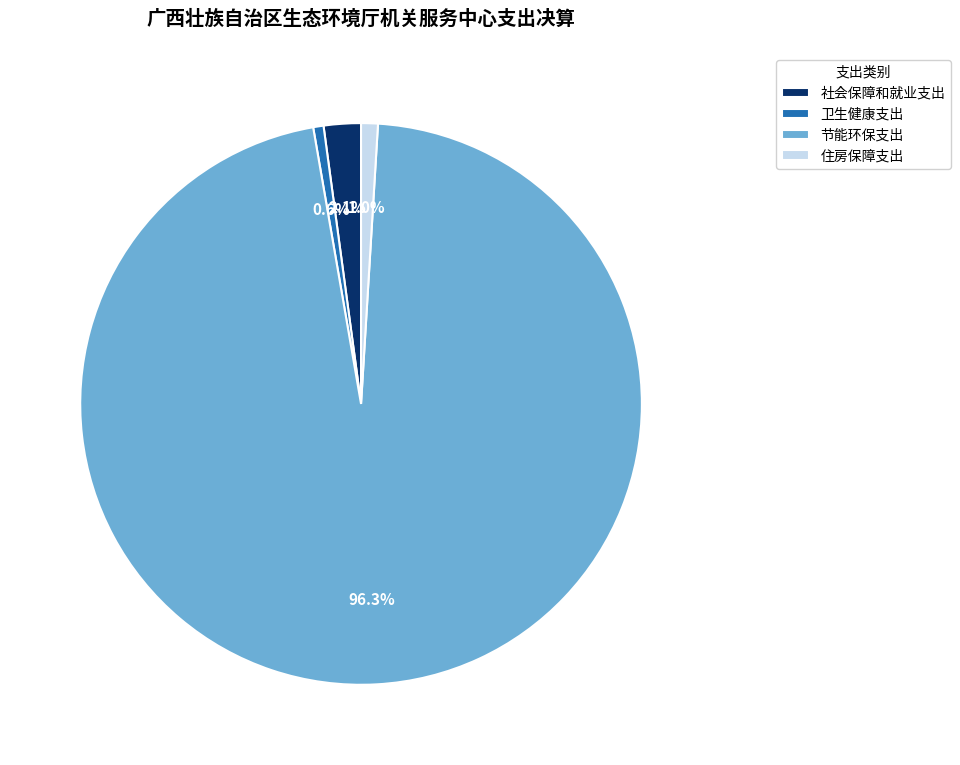

What is the largest slice in the pie chart?

节能环保支出